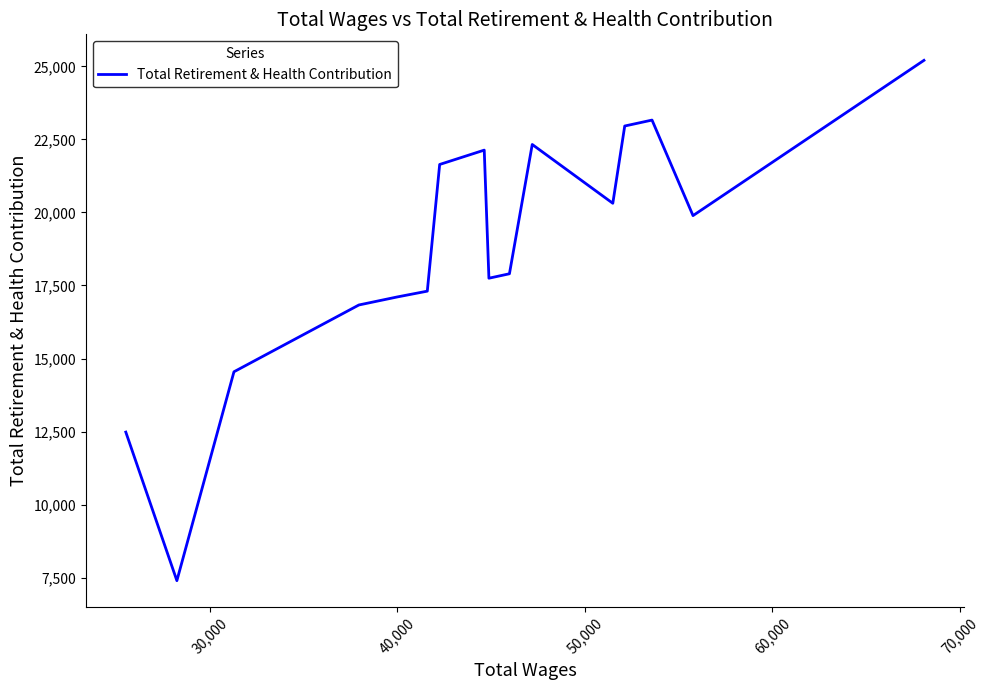

How many lines are shown in the chart?

1